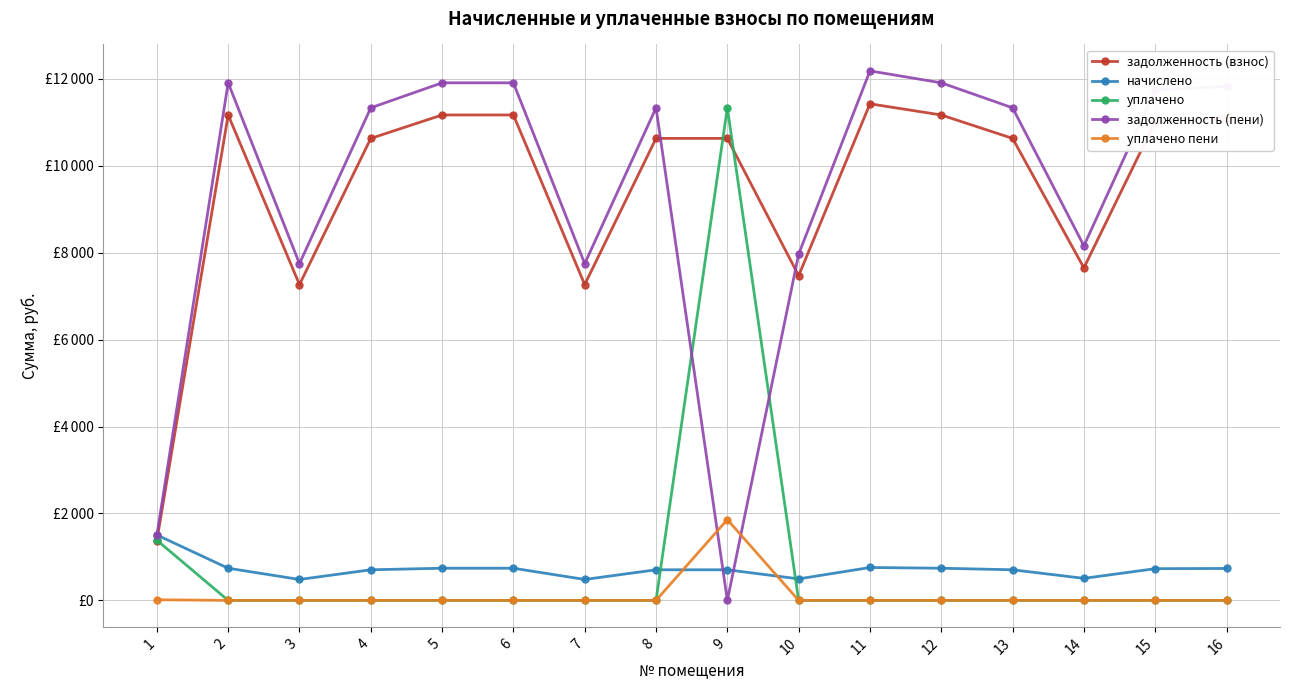

What are all the series names shown in the legend?

задолженность (взнос), начислено, уплачено, задолженность (пени), уплачено пени